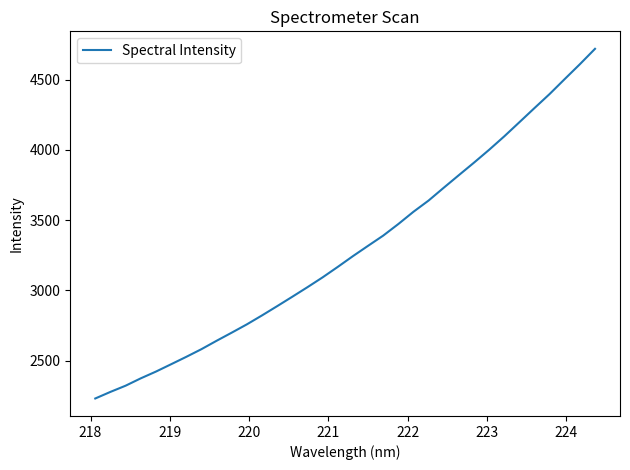

What is the minimum value shown in the chart?

2231.3